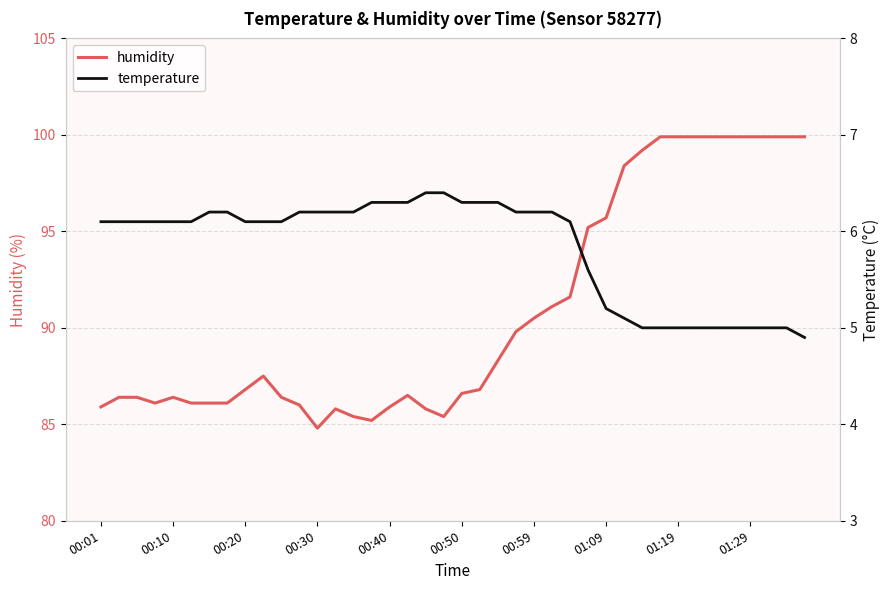

Does the chart have visible grid lines?

Yes